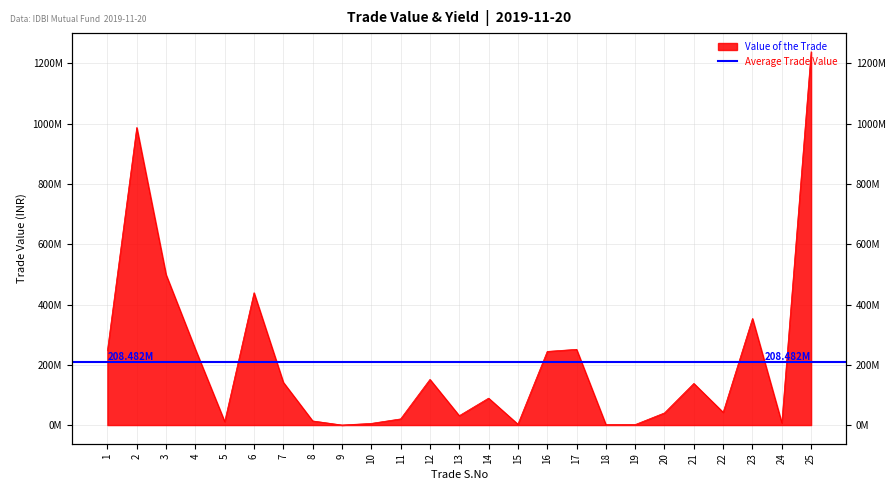

Which label corresponds to the smallest value in the chart?

9